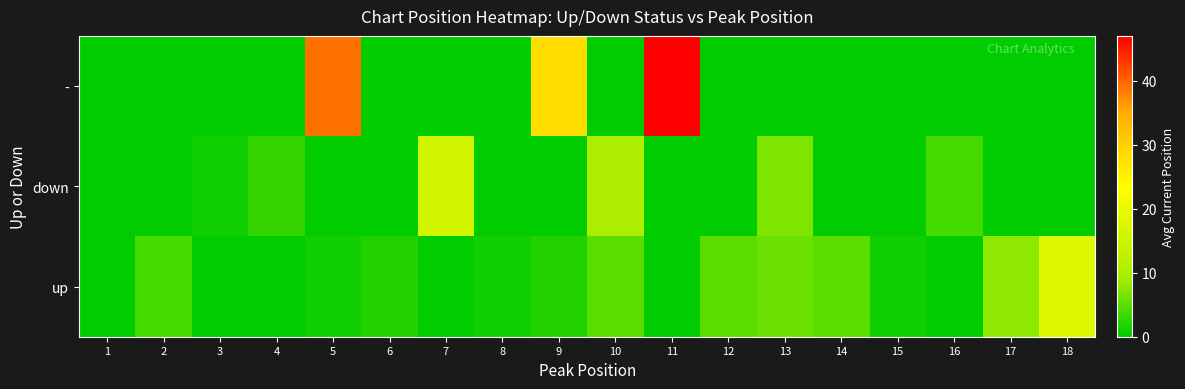

Reading left to right, what are all the values shown in this chart?

-: 1=0	2=0	3=0	4=0	5=39	6=0	7=0	8=0	9=28	10=0	11=47	12=0	13=0	14=0	15=0	16=0	17=0	18=0
down: 1=0	2=0	3=1	4=3	5=0	6=0	7=16	8=0	9=0	10=10	11=0	12=0	13=7	14=0	15=0	16=4	17=0	18=0
up: 1=0	2=4	3=0	4=0	5=1	6=2	7=0	8=1	9=2	10=5	11=0	12=5	13=6	14=5	15=1	16=0	17=8	18=18